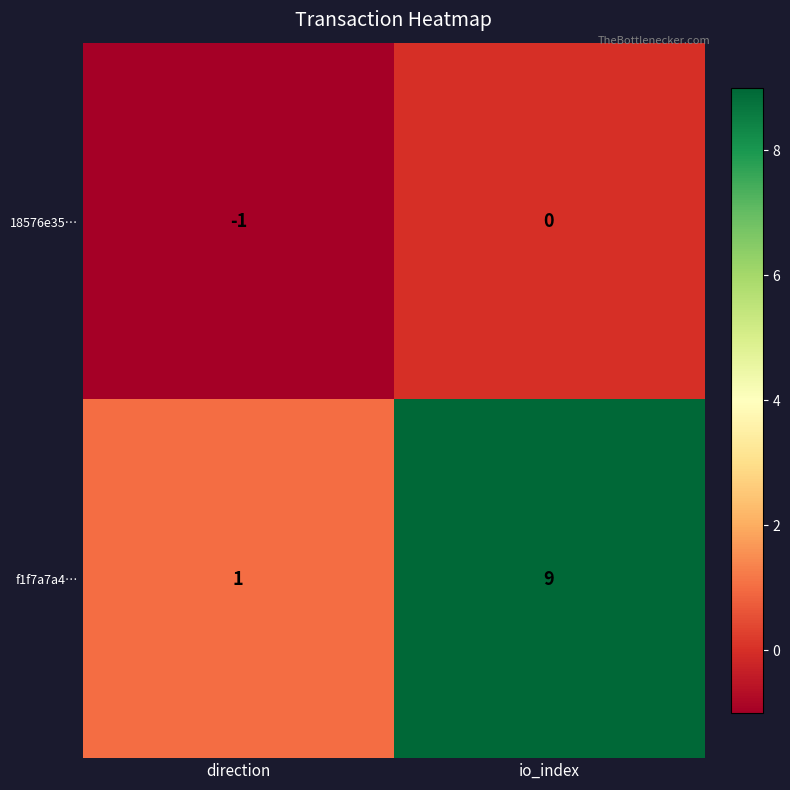

What is the difference between the f1f7a7a4… values at io_index and direction?

8